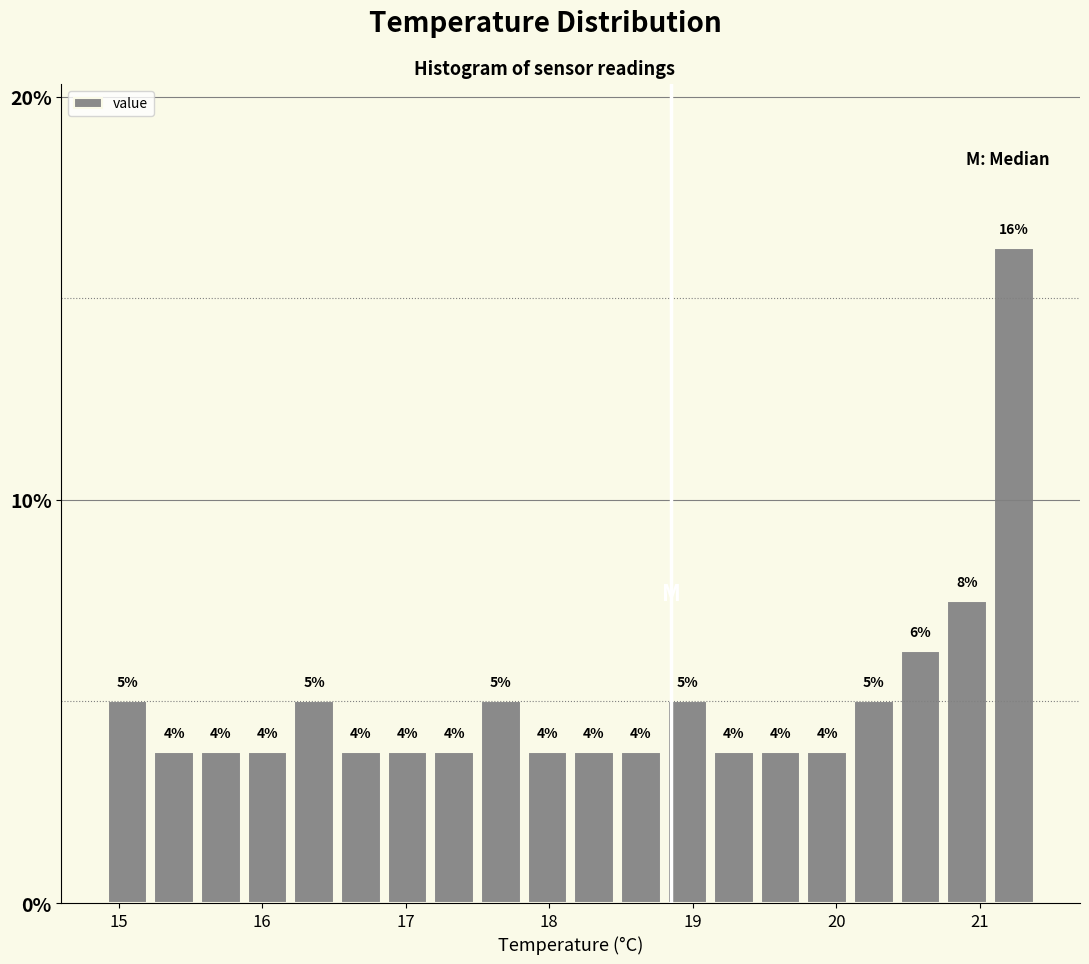

Around what value on the x-axis is the tallest bar? Give the approximate position of its centre, as read against the axis.

21.2